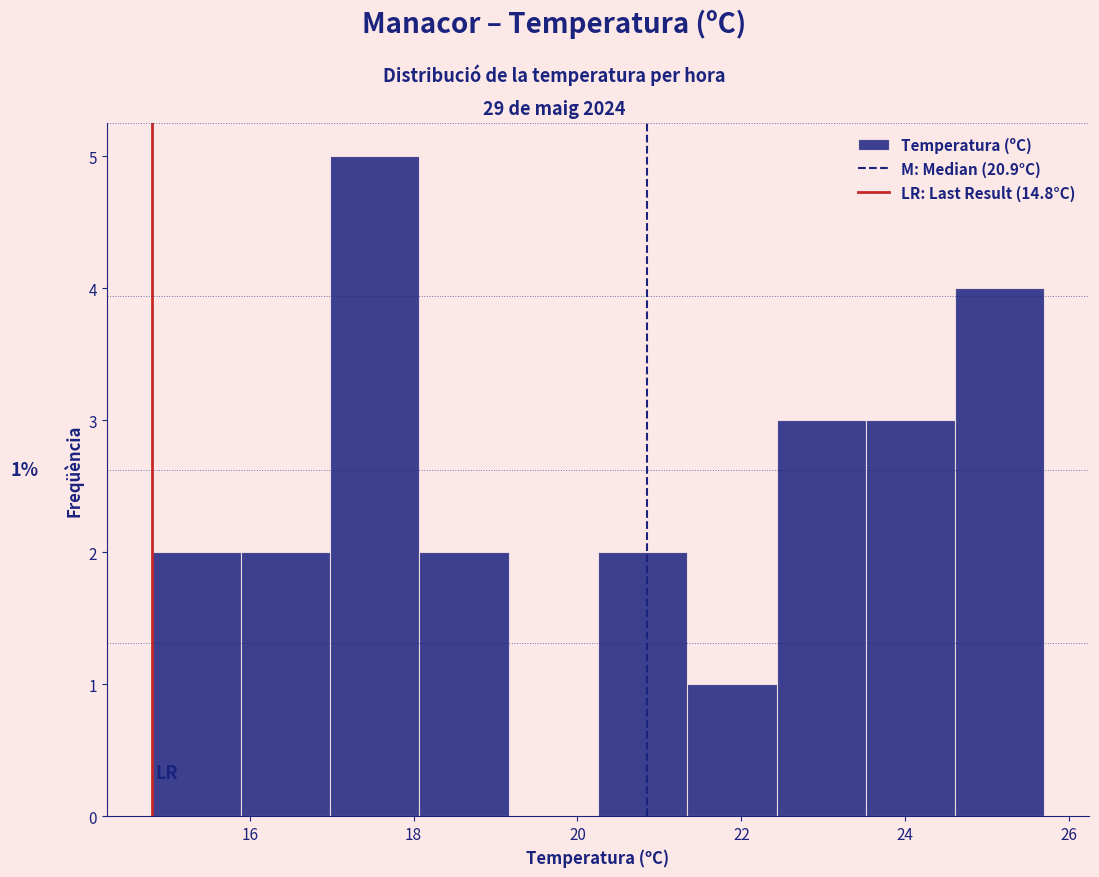

Which range on the x-axis has the tallest bar?

17.0 to 18.0